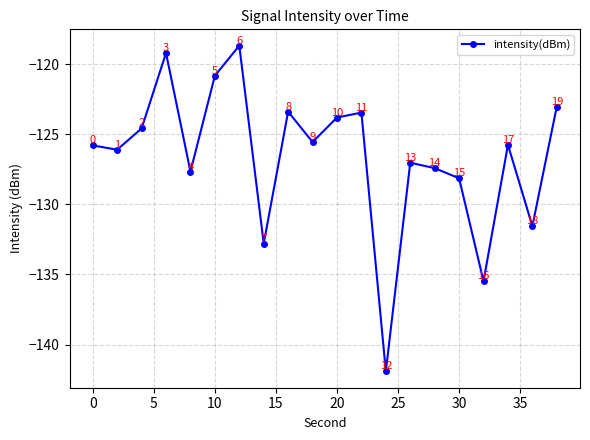

What is the value of the 8th point from the left?

-132.8